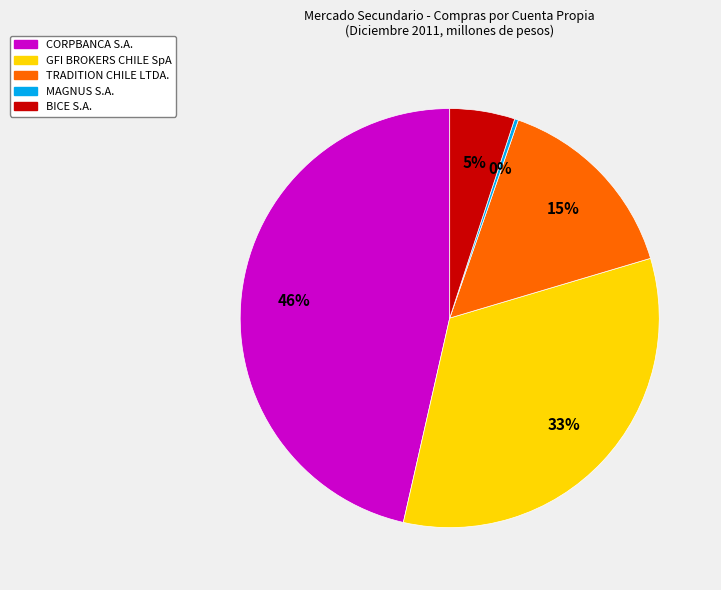

Rank the categories by value from lowest to highest.

MAGNUS S.A., BICE S.A., TRADITION CHILE LTDA., GFI BROKERS CHILE SpA, CORPBANCA S.A.